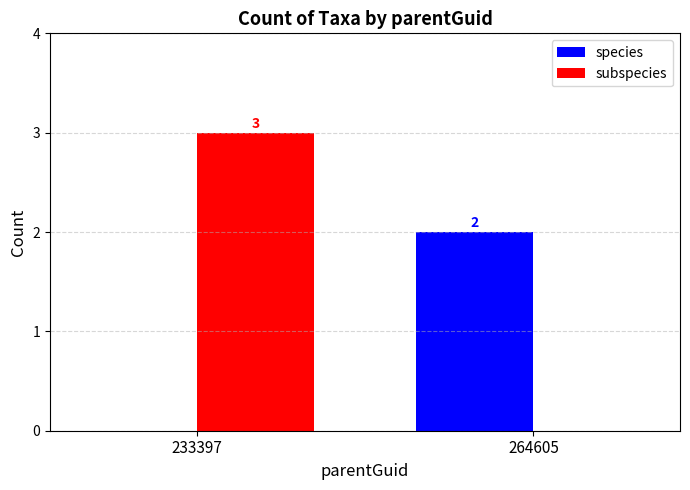

Are the bars horizontal?

No